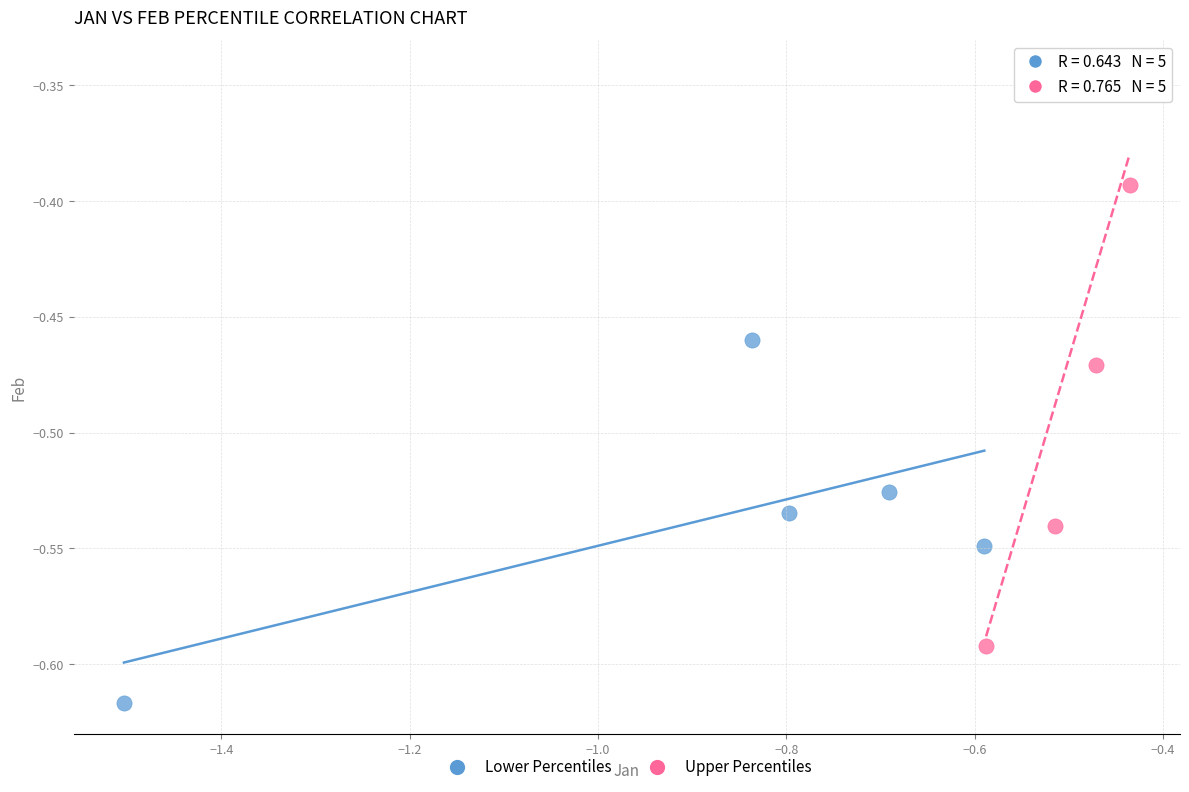

Which series reaches the maximum Y coordinate?

Upper Percentiles